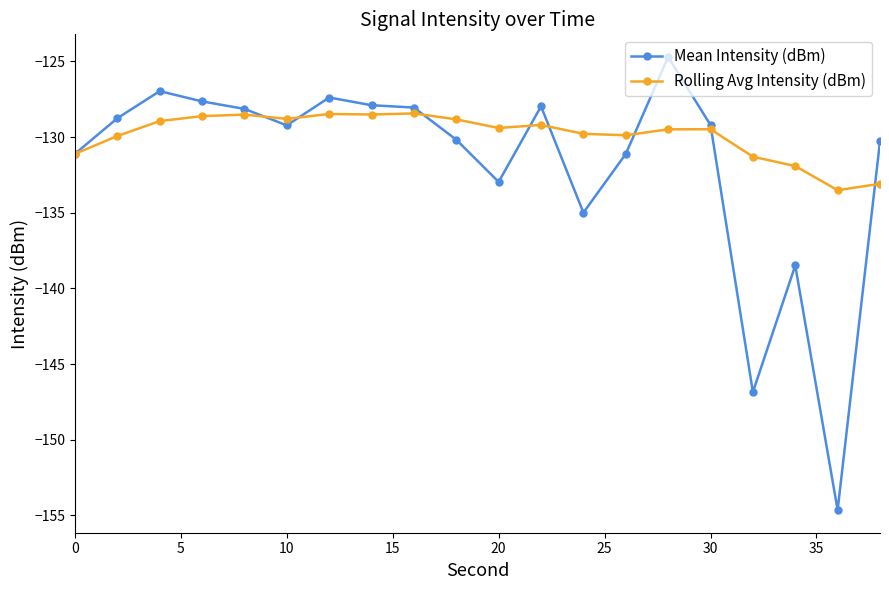

True or false: Mean Intensity (dBm) has more than 1 points higher than both neighbors.

True